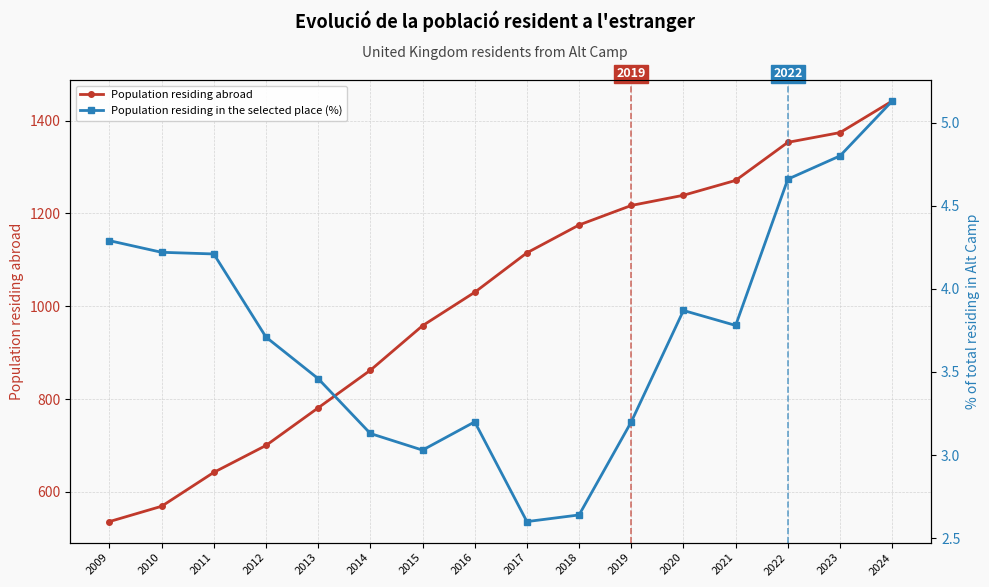

True or false: Population residing abroad and Population residing in the selected place (%) cross at least once.

False